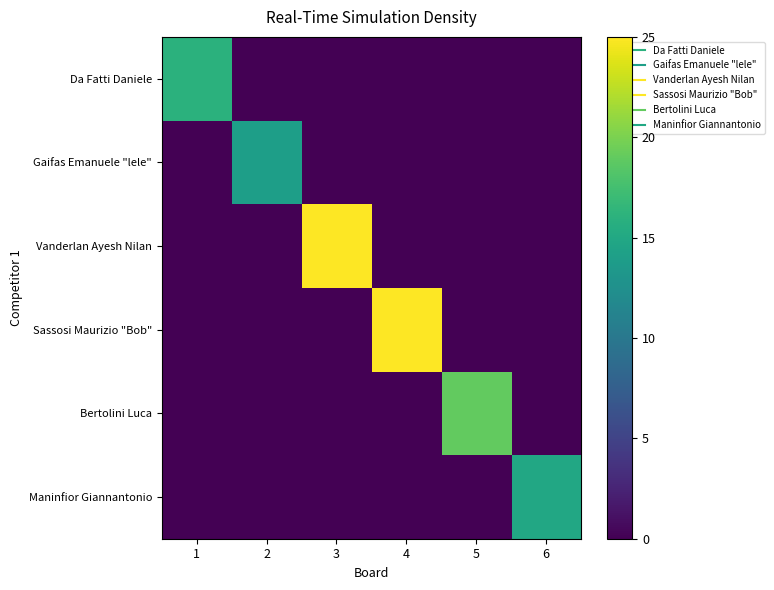

At how many categories does at least one series exceed 13?

6